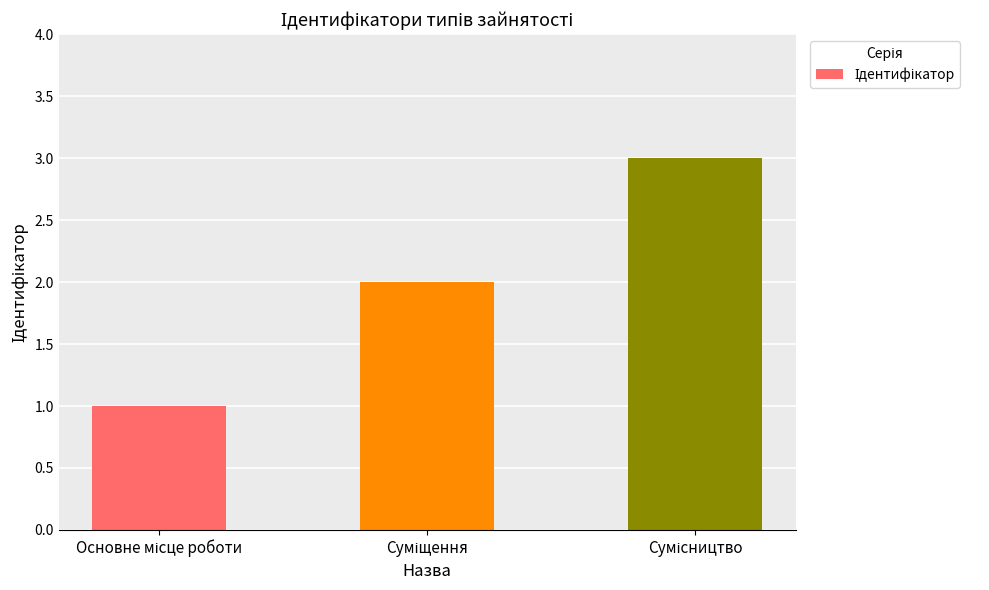

What is the value of the 1st bar from the left?

1